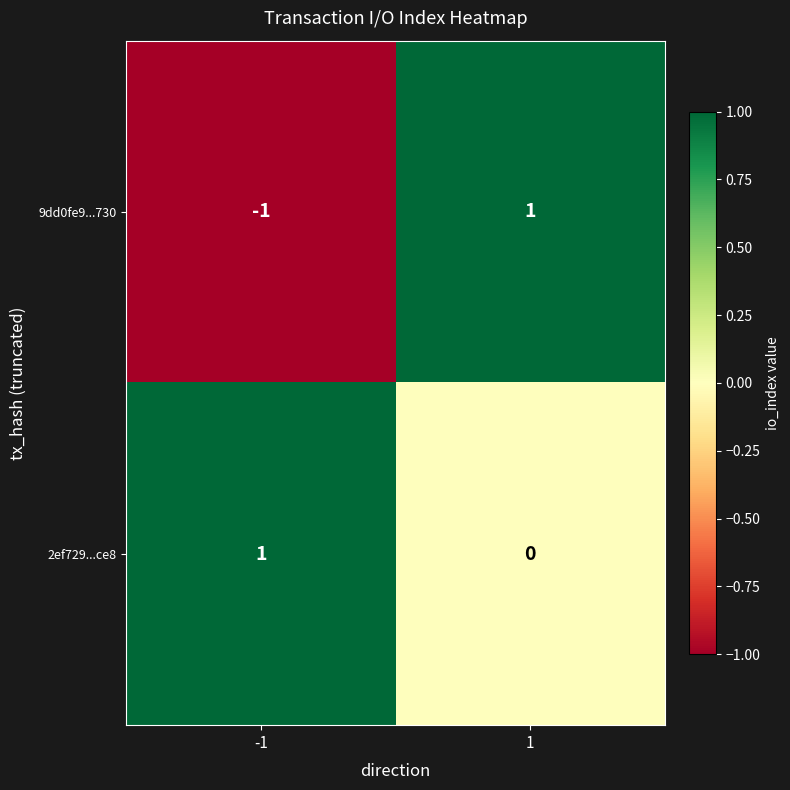

What is the difference between the highest and lowest values at 1?

1